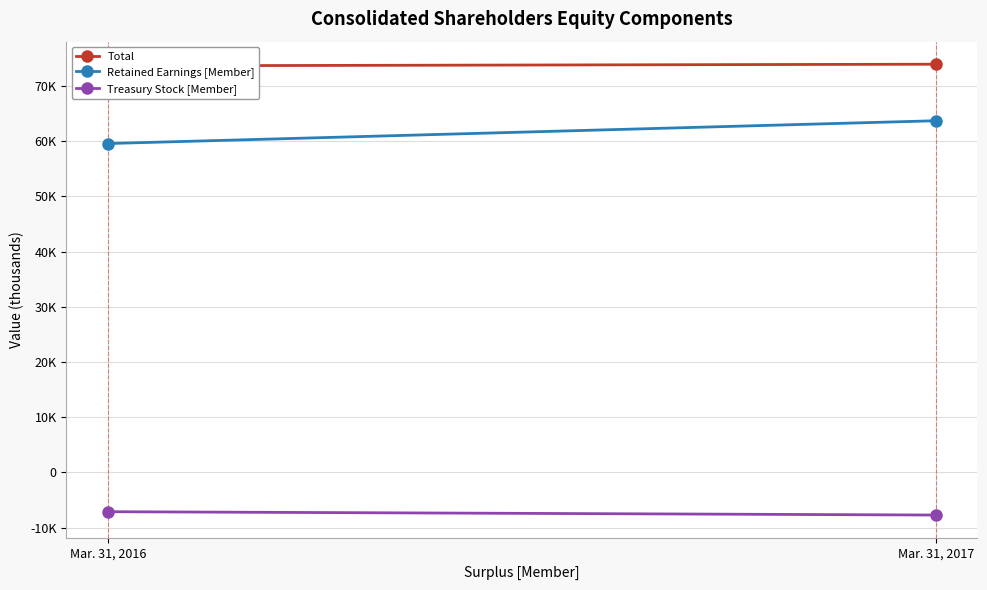

At which category is the sum across all series the highest?

Mar. 31, 2017